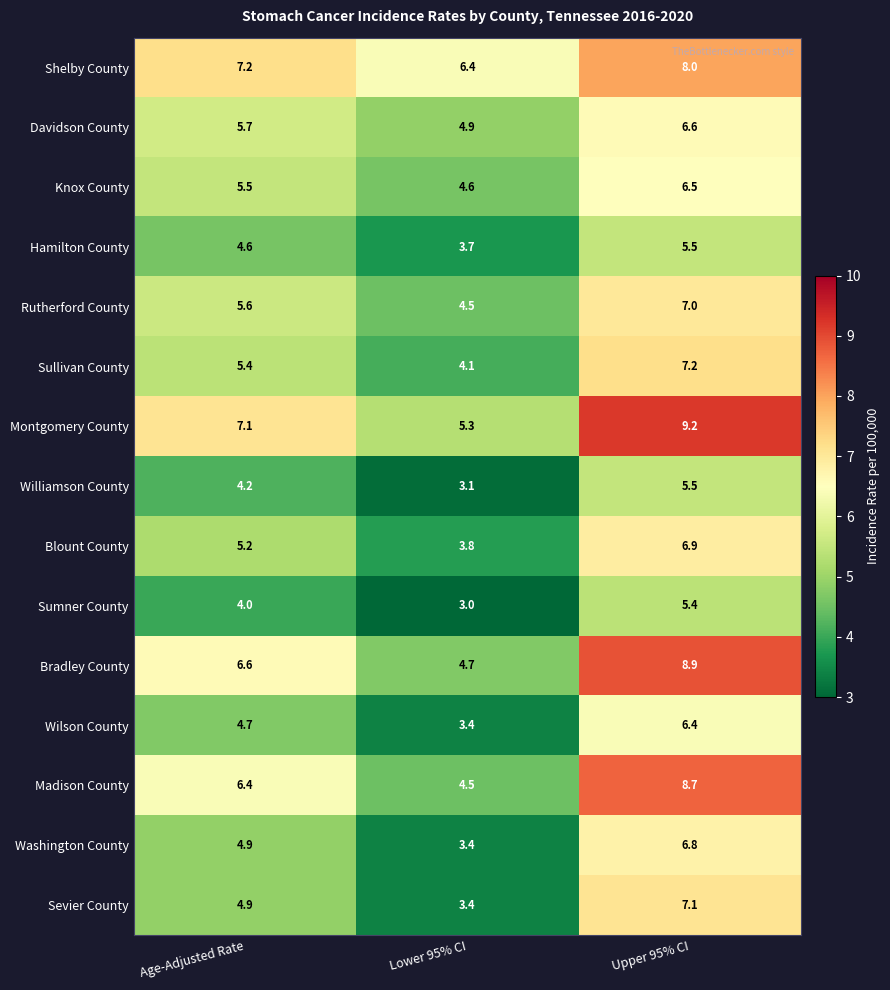

Rank the categories by Williamson County value from highest to lowest.

Upper 95% CI, Age-Adjusted Rate, Lower 95% CI